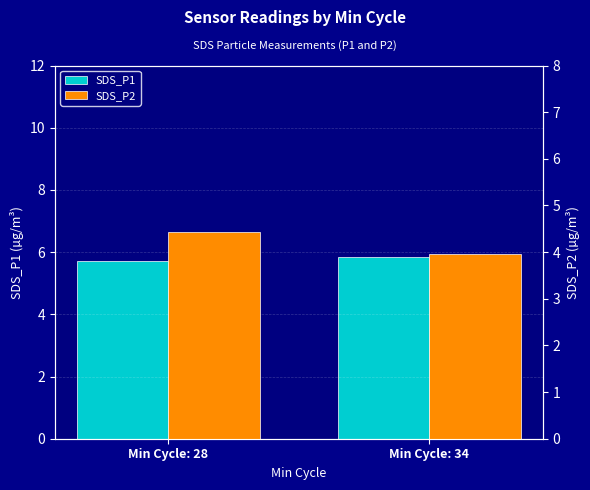

What is the highest value of the SDS_P1 series?

5.8